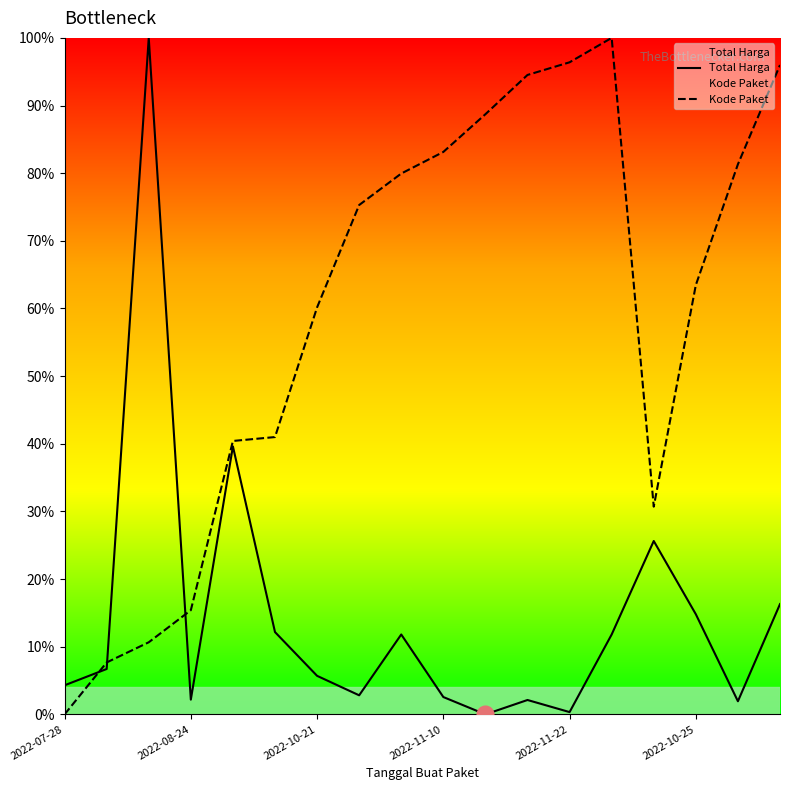

The value of Kode Paket at 17 is 96.0. True or false?

True